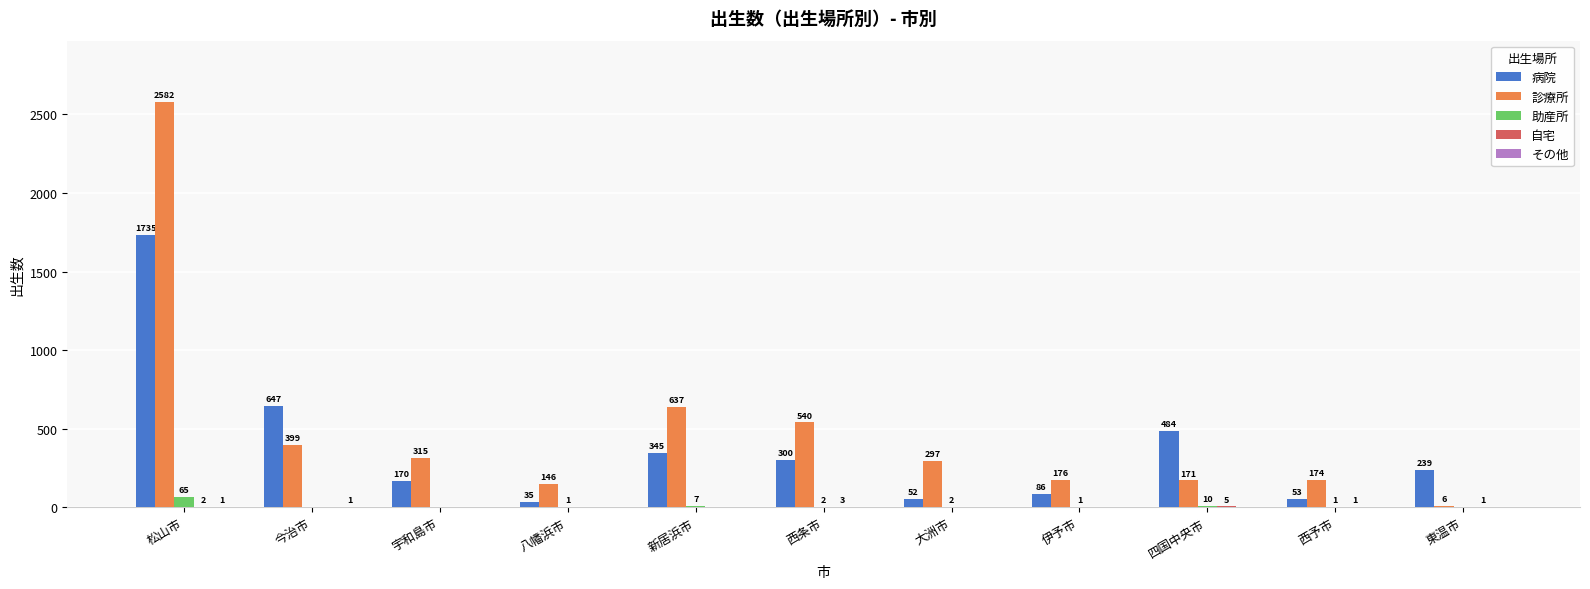

Which series has the widest spread of values?

診療所